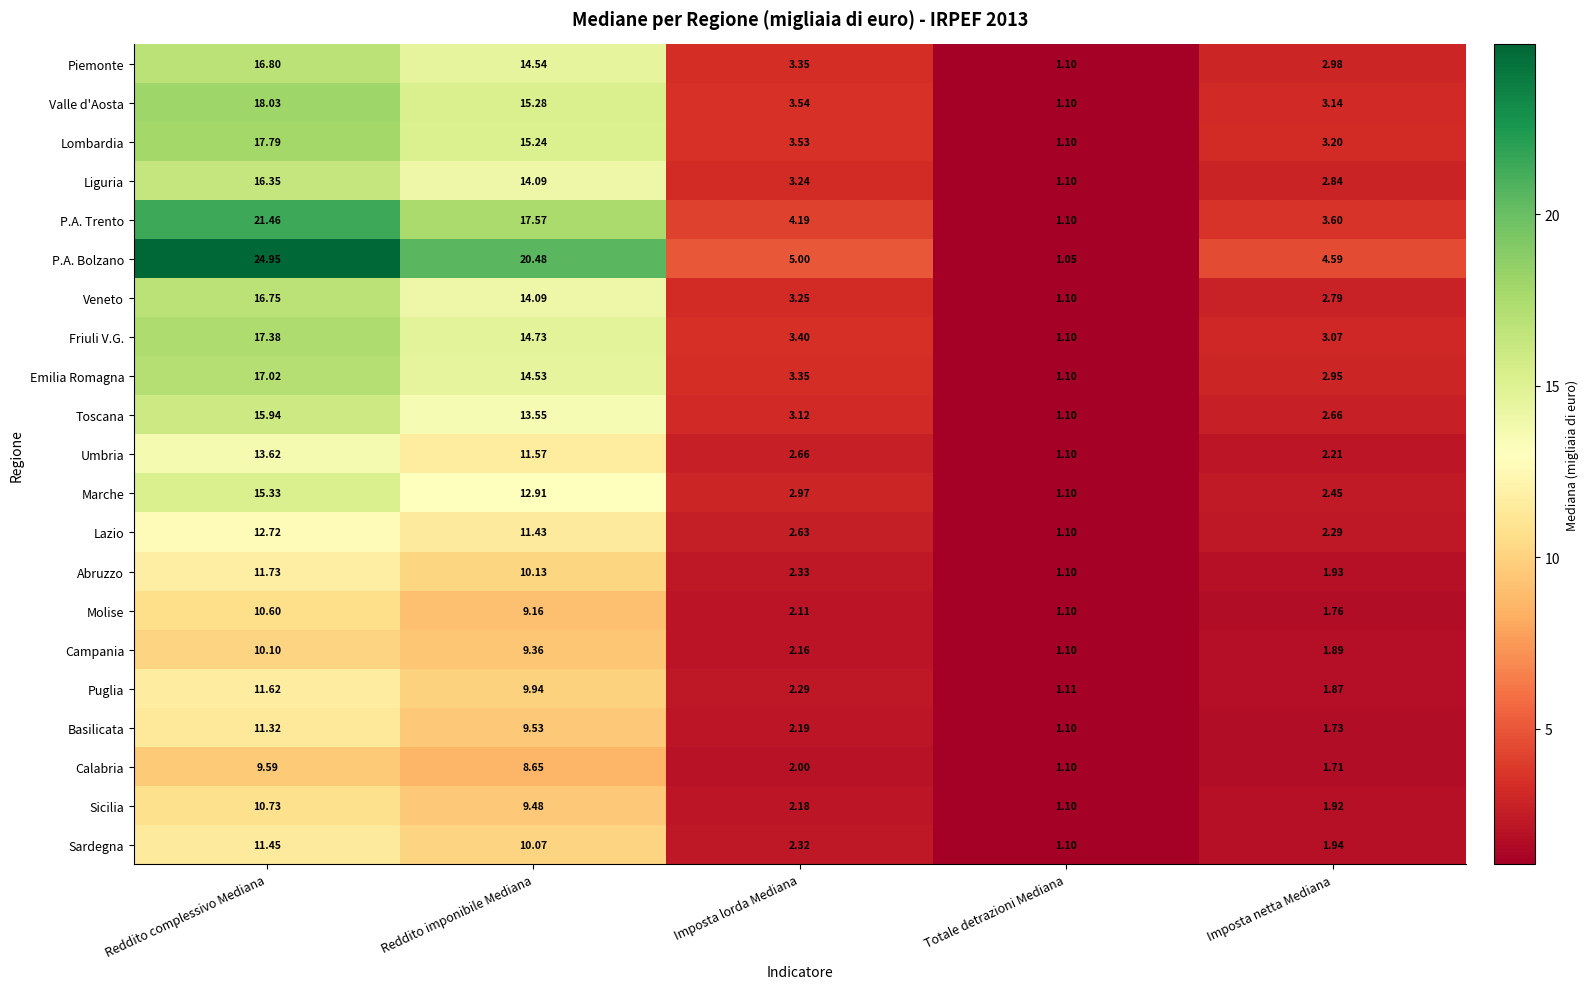

How many distinct data groups are displayed?

21